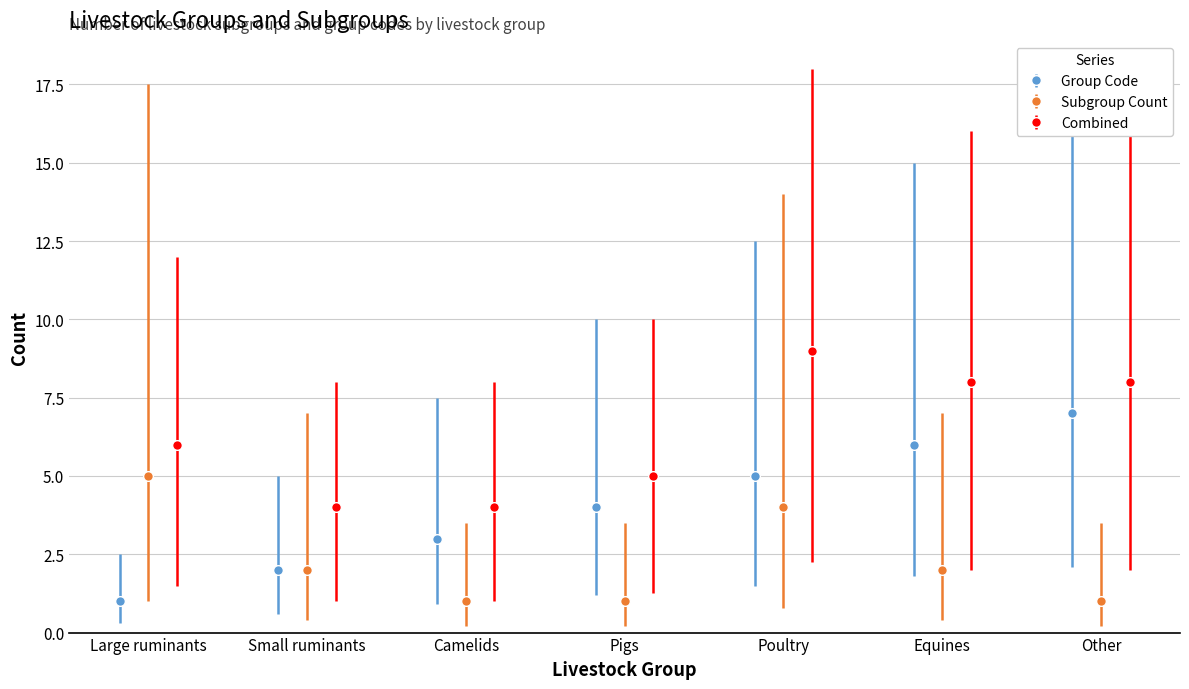

What is the maximum value for Group Code?

7